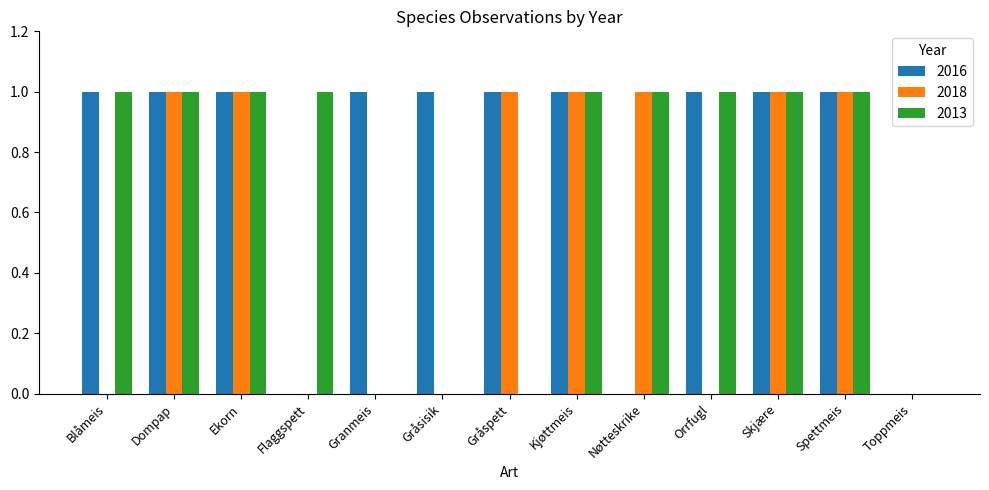

Reading left to right, transcribe all the data shown in this chart.

2016: Blåmeis=1	Dompap=1	Ekorn=1	Flaggspett=0	Granmeis=1	Gråsisik=1	Gråspett=1	Kjøttmeis=1	Nøtteskrike=0	Orrfugl=1	Skjære=1	Spettmeis=1	Toppmeis=0
2018: Blåmeis=0	Dompap=1	Ekorn=1	Flaggspett=0	Granmeis=0	Gråsisik=0	Gråspett=1	Kjøttmeis=1	Nøtteskrike=1	Orrfugl=0	Skjære=1	Spettmeis=1	Toppmeis=0
2013: Blåmeis=1	Dompap=1	Ekorn=1	Flaggspett=1	Granmeis=0	Gråsisik=0	Gråspett=0	Kjøttmeis=1	Nøtteskrike=1	Orrfugl=1	Skjære=1	Spettmeis=1	Toppmeis=0